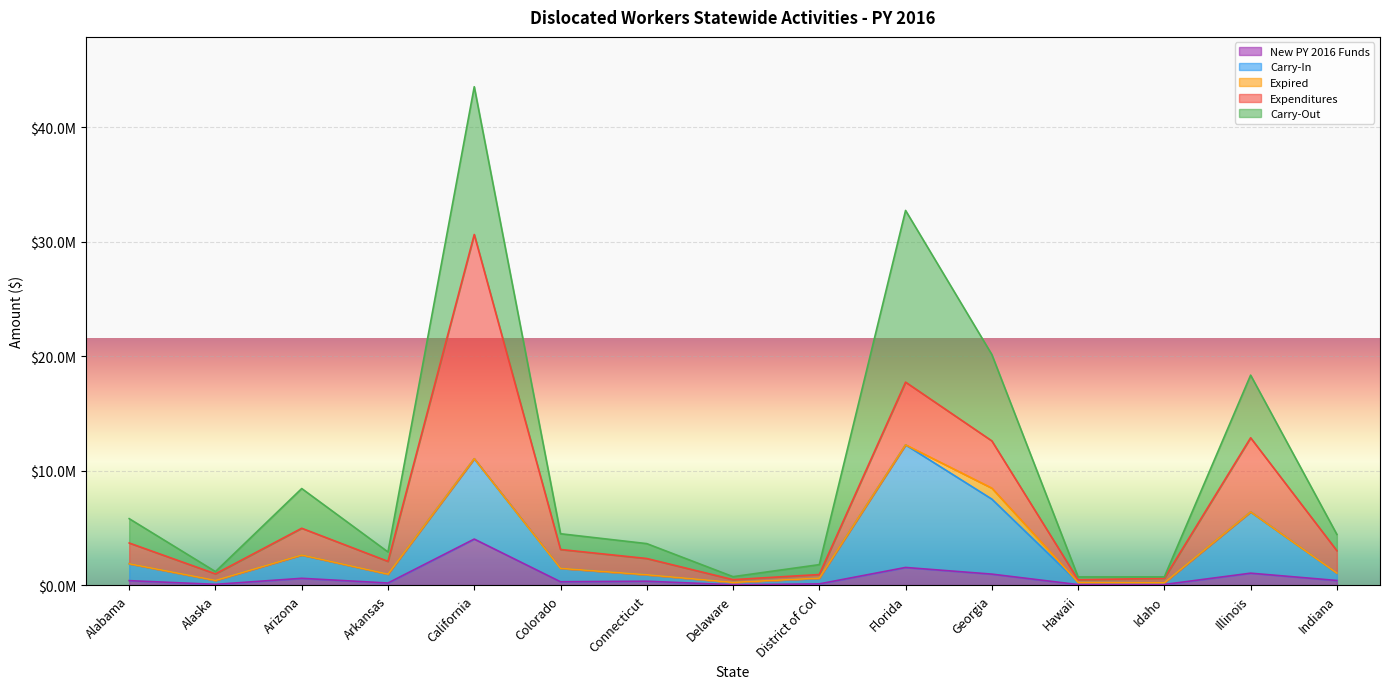

At which label does Carry-In first exceed 1052495?

Alabama